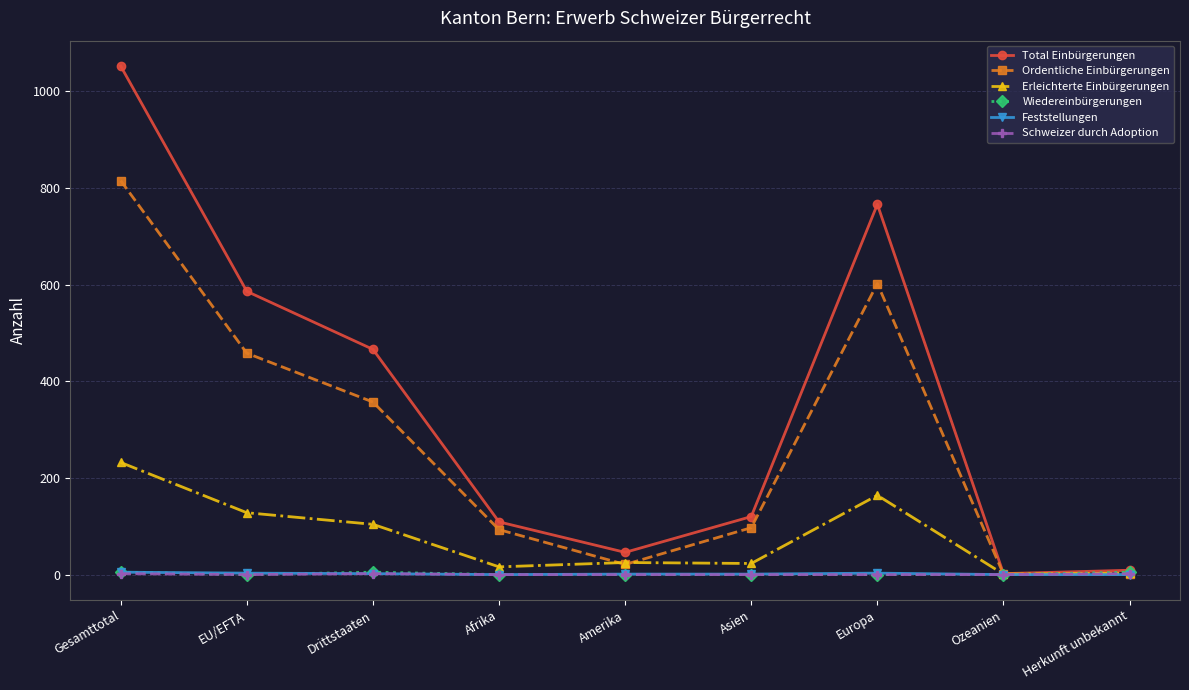

What is the total value across all series at Drittstaaten?

936